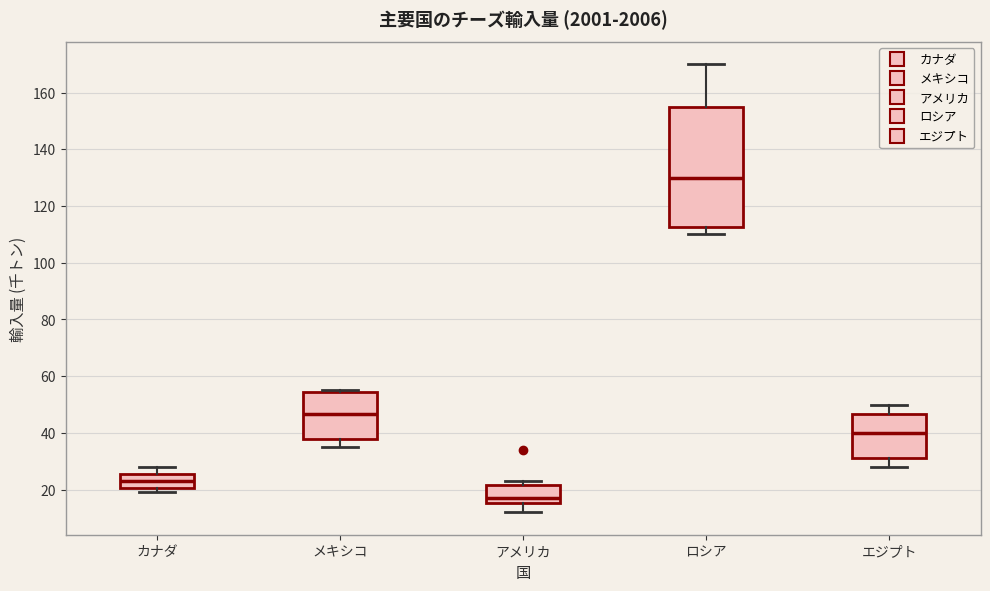

Reading left to right, read every box against the y-axis: the position of its median line, the range the box covers, and the ends of its whiskers. The values are not printed on the chart, so give them approximately, as read against the axis.

カナダ: median 24, box 20 to 26, whiskers 20 (just below the box's lower edge) to 28
メキシコ: median 46, box 38 to 54, whiskers 36 to 56
アメリカ: median 18, box 16 to 22, whiskers 12 to 24
ロシア: median 130, box 112 to 156, whiskers 110 to 170
エジプト: median 40, box 32 to 46, whiskers 28 to 50